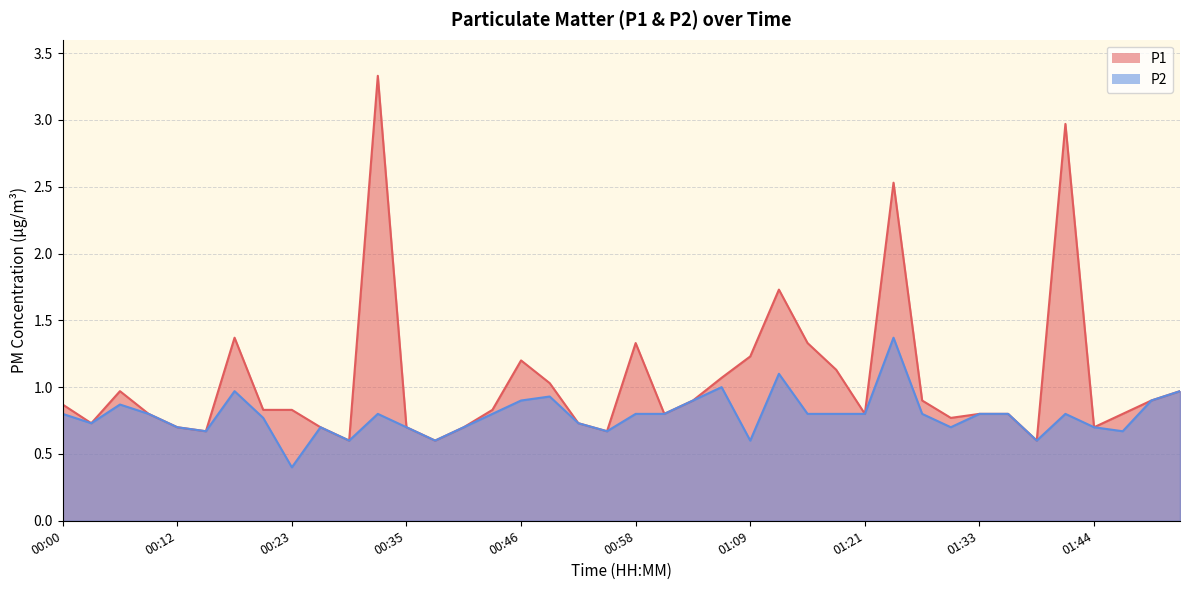

Does the chart display data point markers on the line(s)?

No